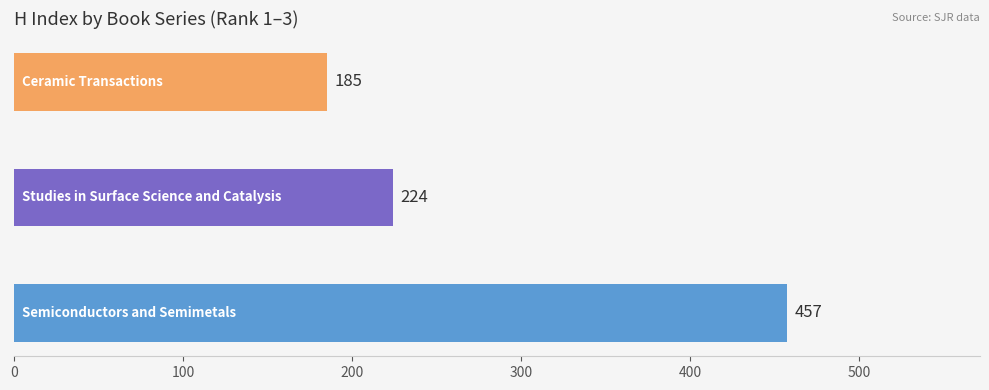

Reading bottom to top, transcribe all the data shown in this chart.

457	224	185